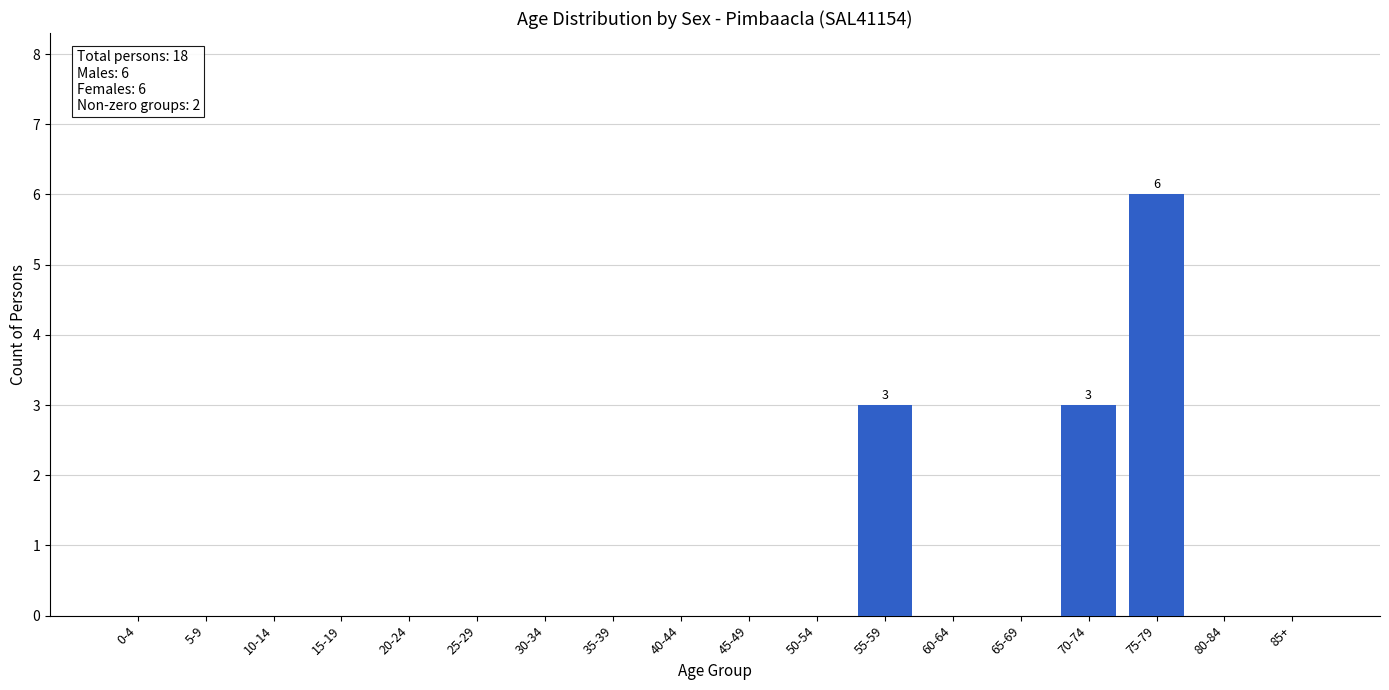

Reading left to right, extract all data points from this chart.

0-4=0	5-9=0	10-14=0	15-19=0	20-24=0	25-29=0	30-34=0	35-39=0	40-44=0	45-49=0	50-54=0	55-59=3	60-64=0	65-69=0	70-74=3	75-79=6	80-84=0	85+=0